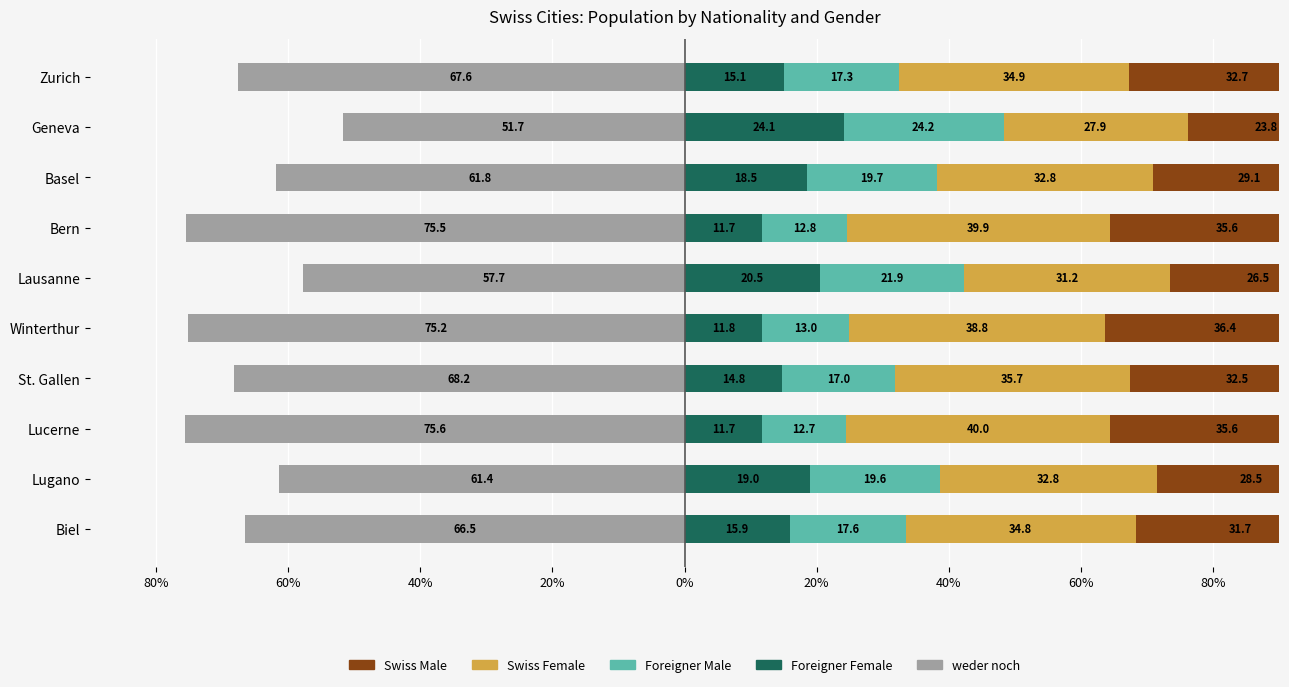

How many groups of bars are there?

10